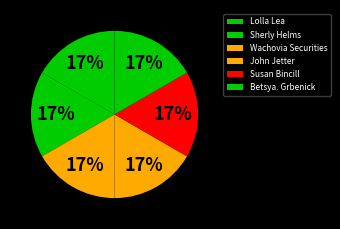

What is the largest slice in the pie chart?

Lolla Lea